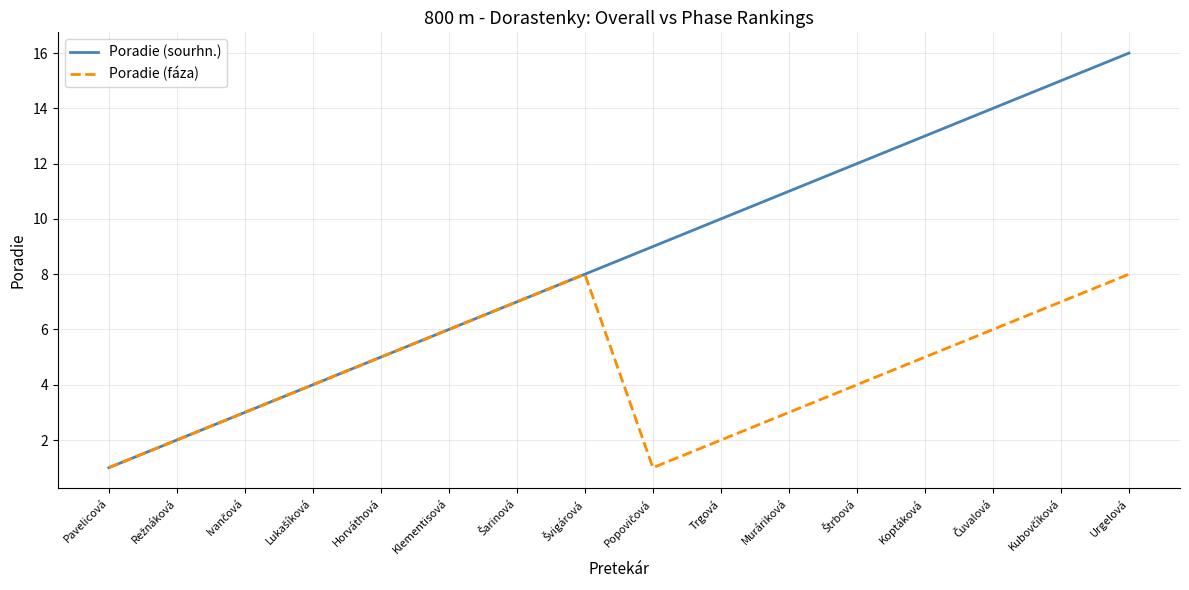

What value does the Poradie (sourhn.) series have at Urgelová?

16